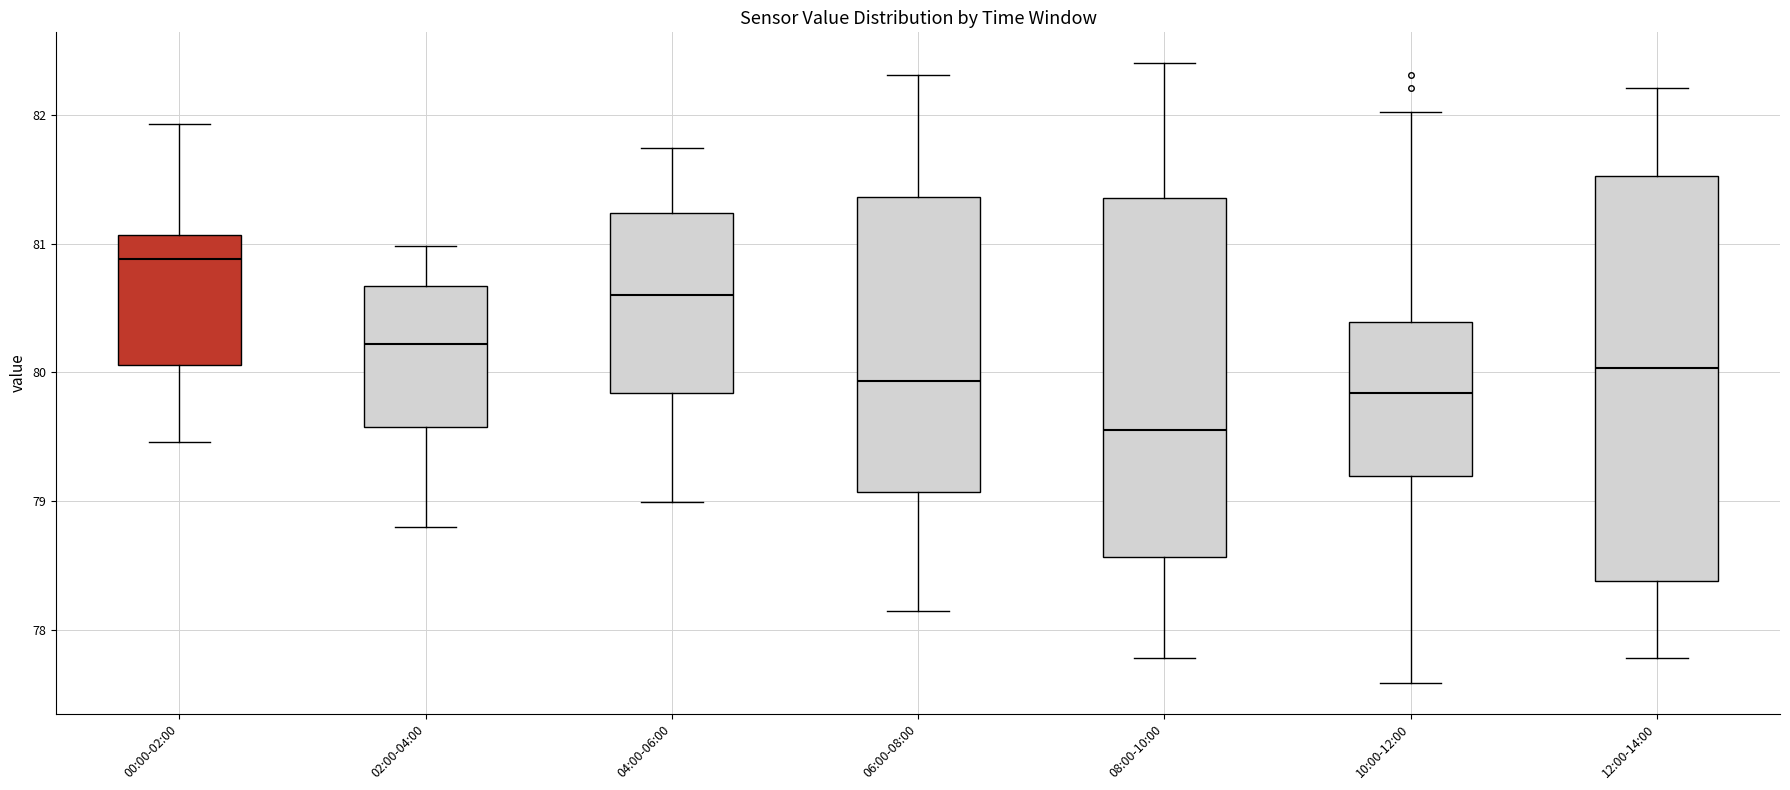

Reading left to right, read every box against the y-axis: the position of its median line, the range the box covers, and the ends of its whiskers. The values are not printed on the chart, so give them approximately, as read against the axis.

00:00-02:00: median 80.9, box 80.1 to 81.1, whiskers 79.5 to 81.9
02:00-04:00: median 80.2, box 79.6 to 80.7, whiskers 78.8 to 81.0
04:00-06:00: median 80.6, box 79.8 to 81.2, whiskers 79.0 to 81.7
06:00-08:00: median 79.9, box 79.1 to 81.4, whiskers 78.2 to 82.3
08:00-10:00: median 79.6, box 78.6 to 81.4, whiskers 77.8 to 82.4
10:00-12:00: median 79.8, box 79.2 to 80.4, whiskers 77.6 to 82.0
12:00-14:00: median 80.0, box 78.4 to 81.5, whiskers 77.8 to 82.2